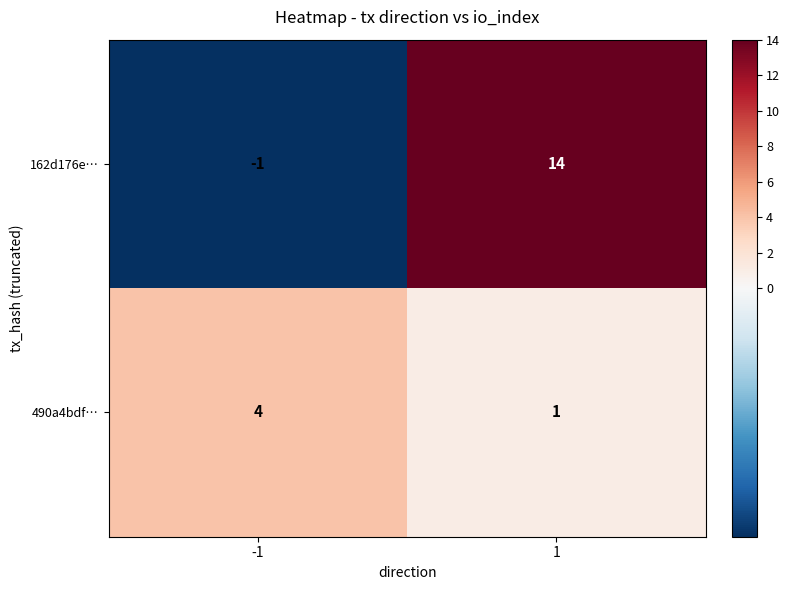

The value of 490a4bdf… at 1 is 1. True or false?

True